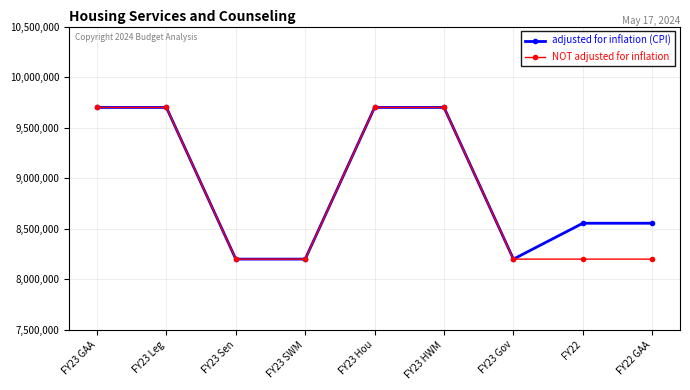

What is the value of the NOT adjusted for inflation point at the 2nd from the left?

9700000